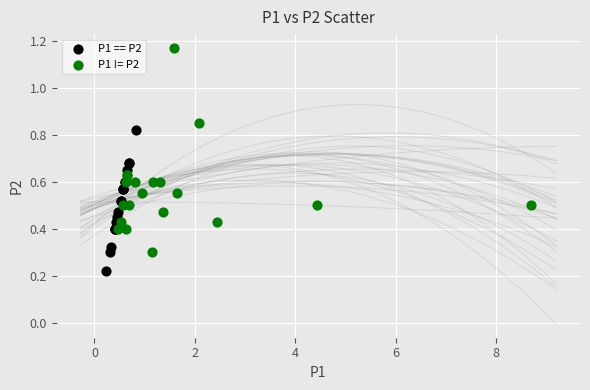

Which series reaches the minimum Y coordinate?

P1 == P2